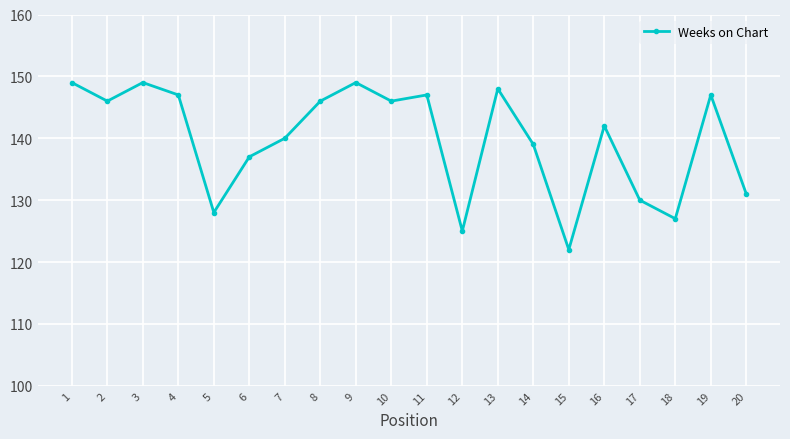

What is the ratio of the value at 13 to the value at 2?

1.0